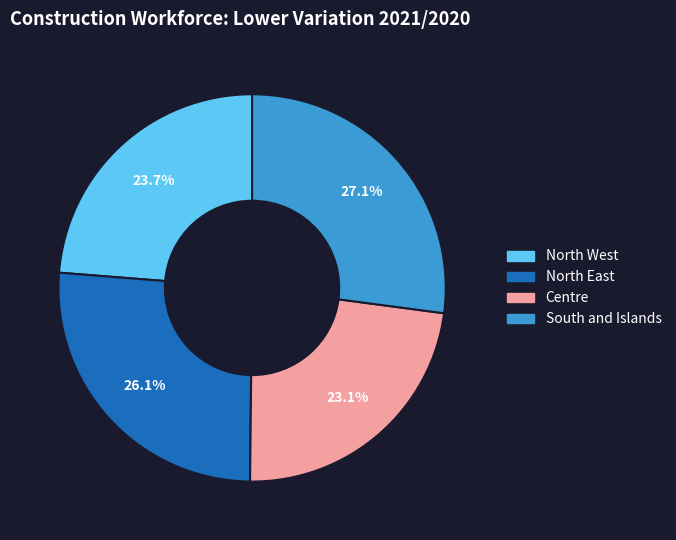

Which slice is the largest?

South and Islands